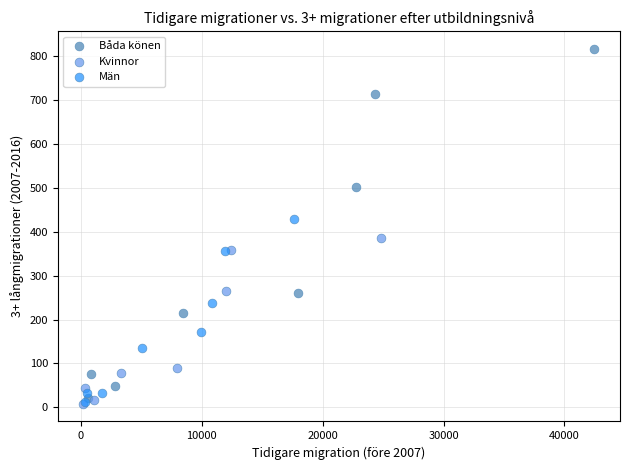

Which series has the widest spread of Y values?

Båda könen